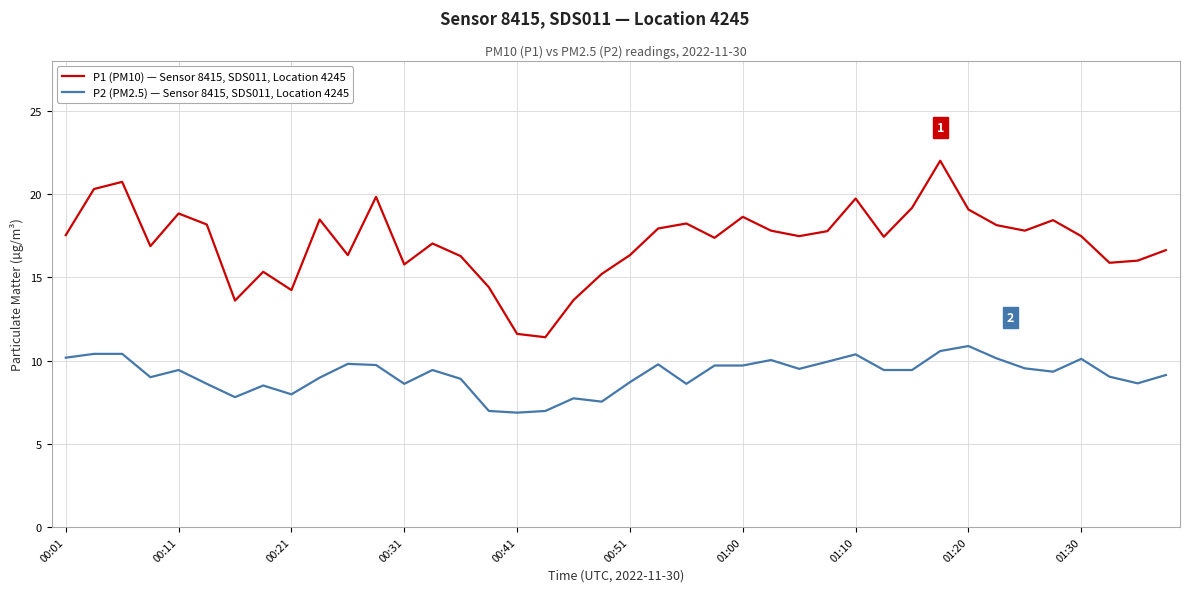

True or false: P2 (PM2.5) — Sensor 8415, SDS011, Location 4245 and P1 (PM10) — Sensor 8415, SDS011, Location 4245 intersect in this chart.

False